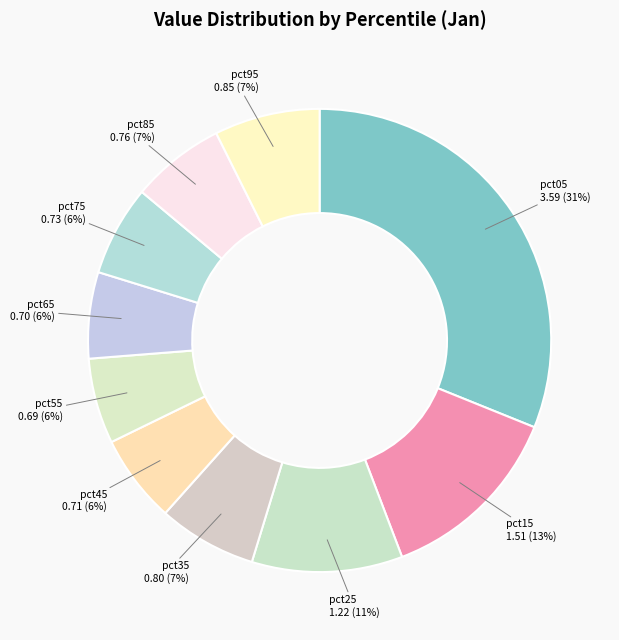

Is there any slice that represents more than half of the pie?

No